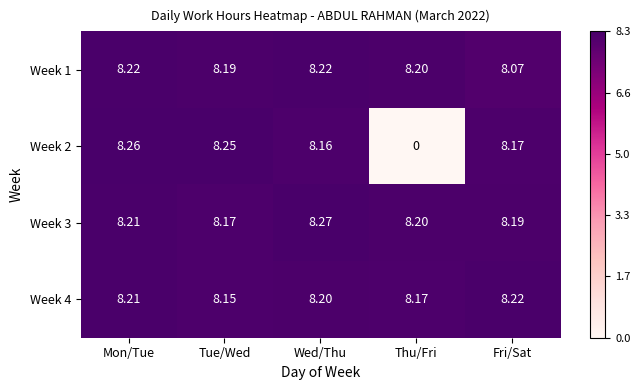

At which category does the chart reach its minimum across all series?

Thu/Fri